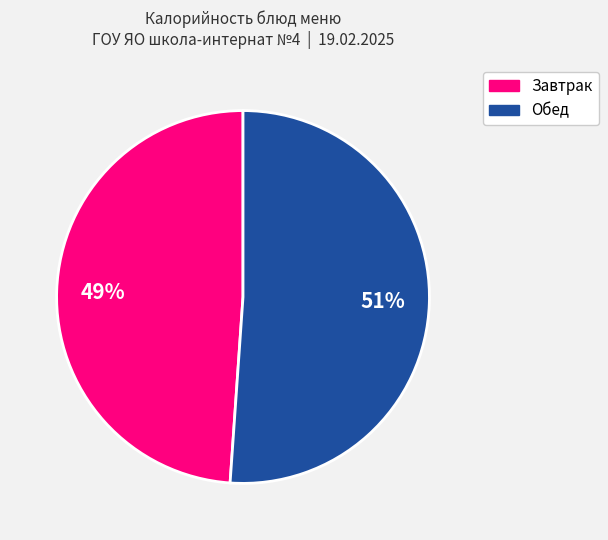

To the nearest percent, what is the difference between the largest and smallest slice percentages?

2%